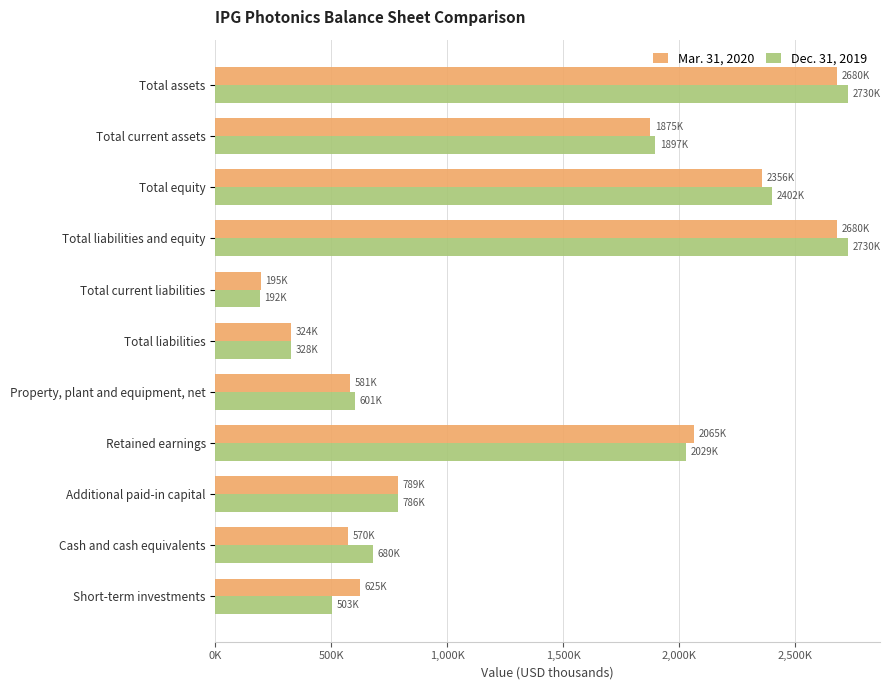

What is the value of the Mar. 31, 2020 bar at the 7th from the left?

580980